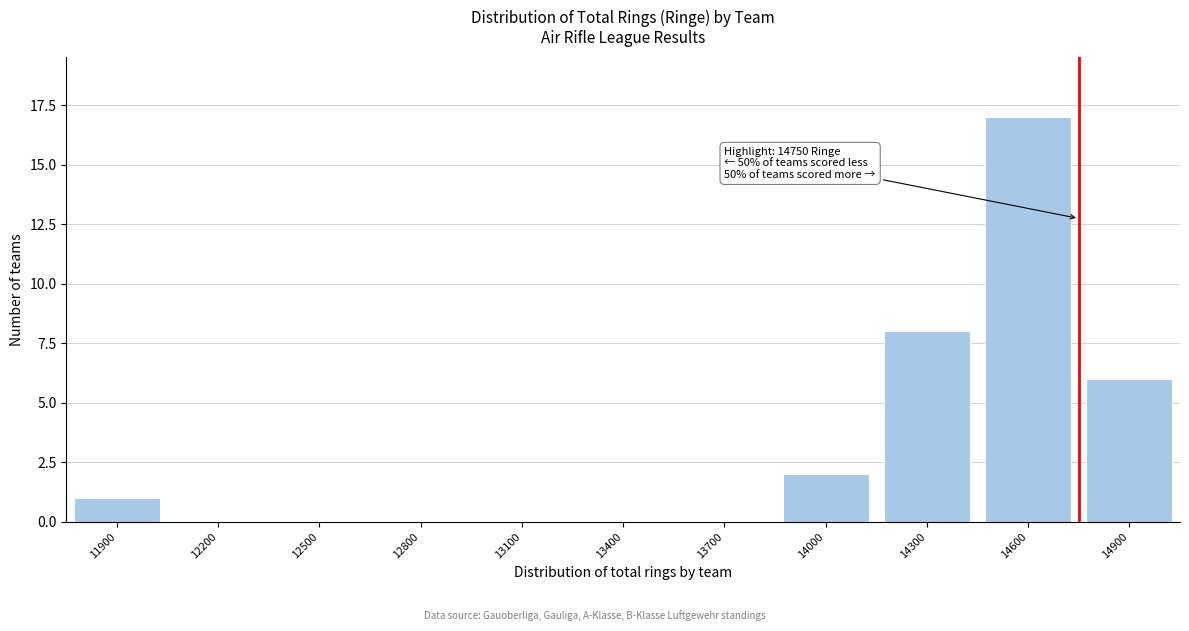

Reading left to right, transcribe all the data shown in this chart.

11900=1	12200=0	12500=0	12800=0	13100=0	13400=0	13700=0	14000=2	14300=8	14600=17	14900=6